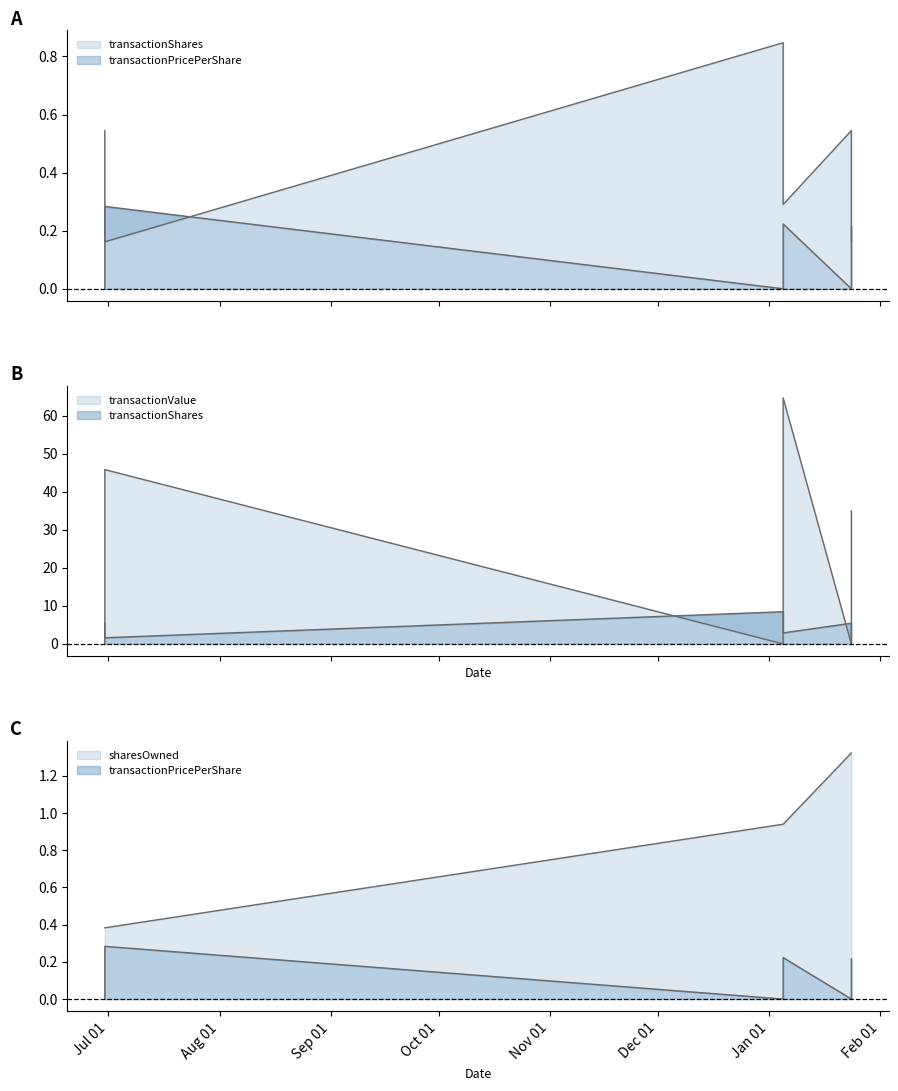

What is the difference between the highest and lowest values at 2024-01-24?

1.3